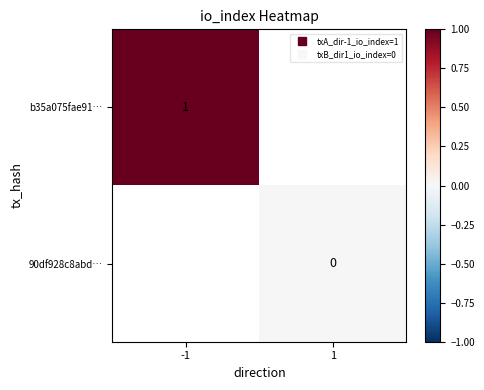

Is the value of 90df928c8abd… at 1 greater than the value of b35a075fae91… at -1?

No